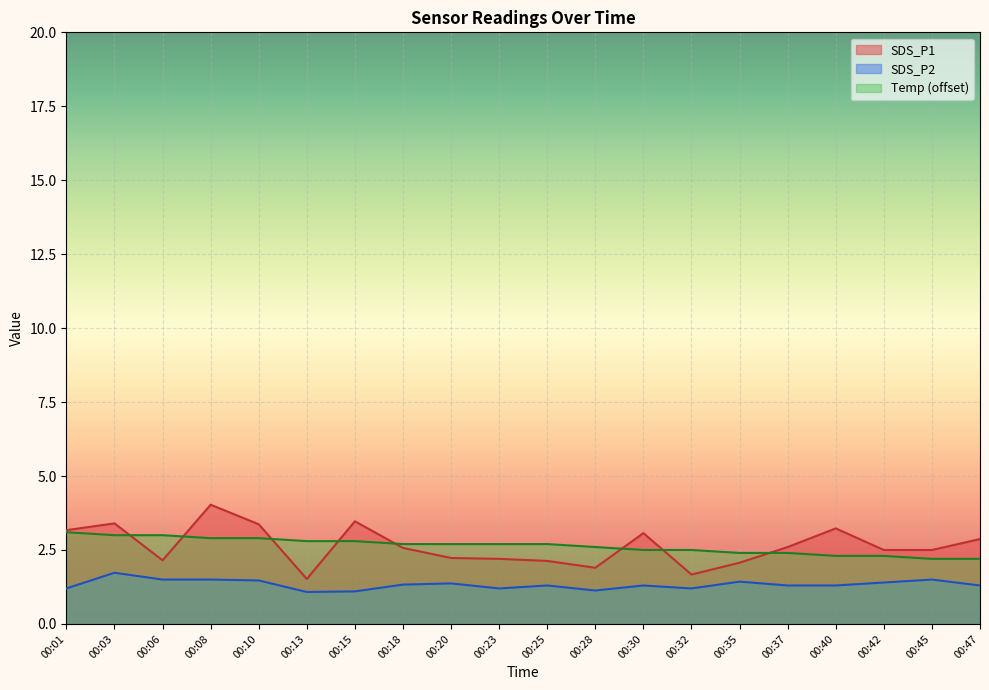

Which label corresponds to the smallest value in the chart?

00:13